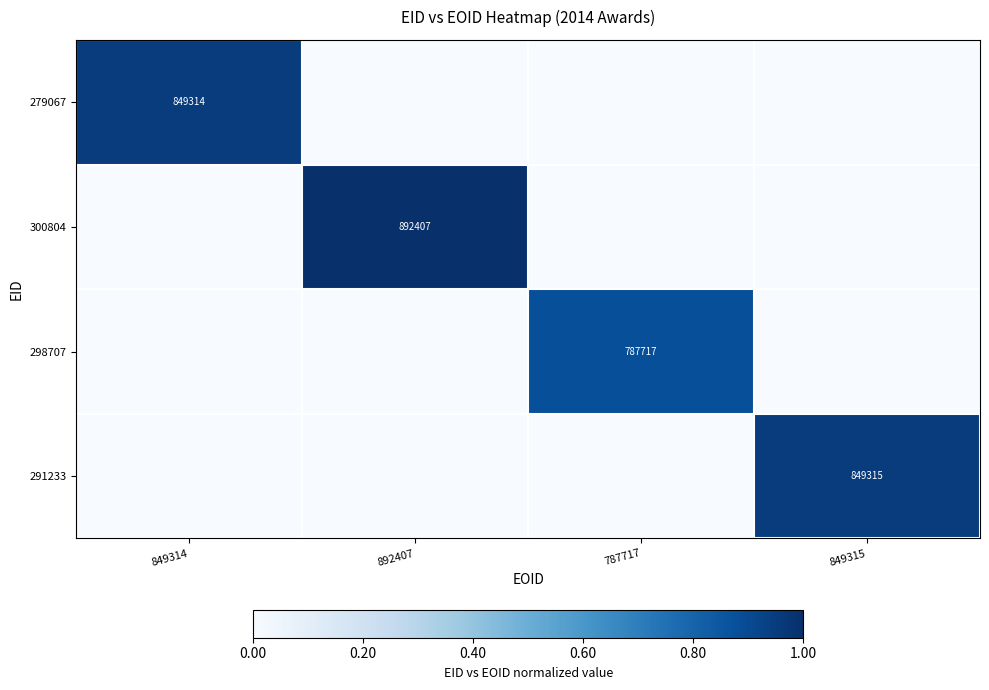

Is it true that 300804 equals 458540 at 892407?

False